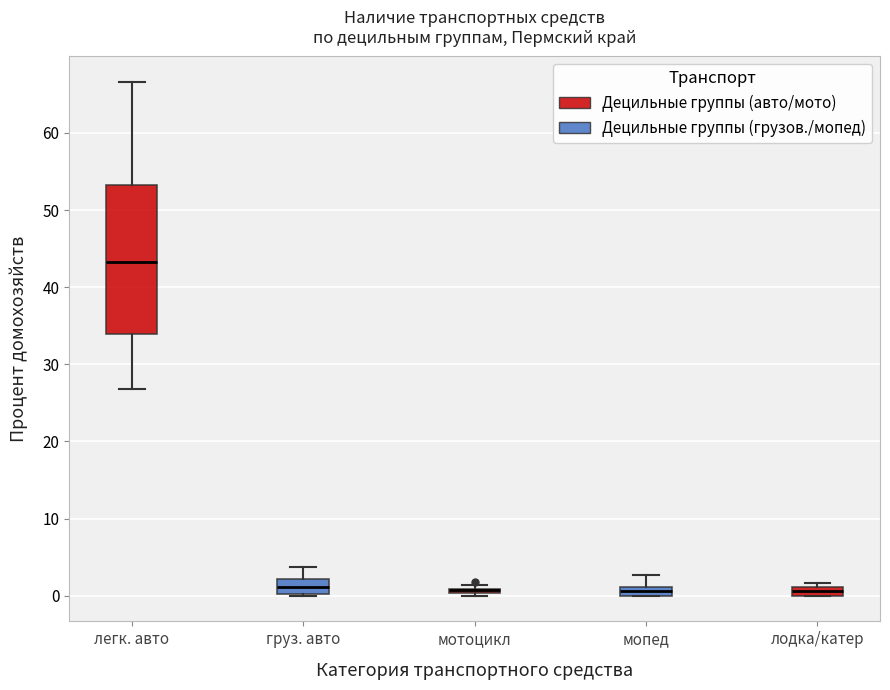

Where does the median line of the box for груз. авто sit on the y-axis? The values are not printed on the chart, so give them approximately, as read against the axis.

1